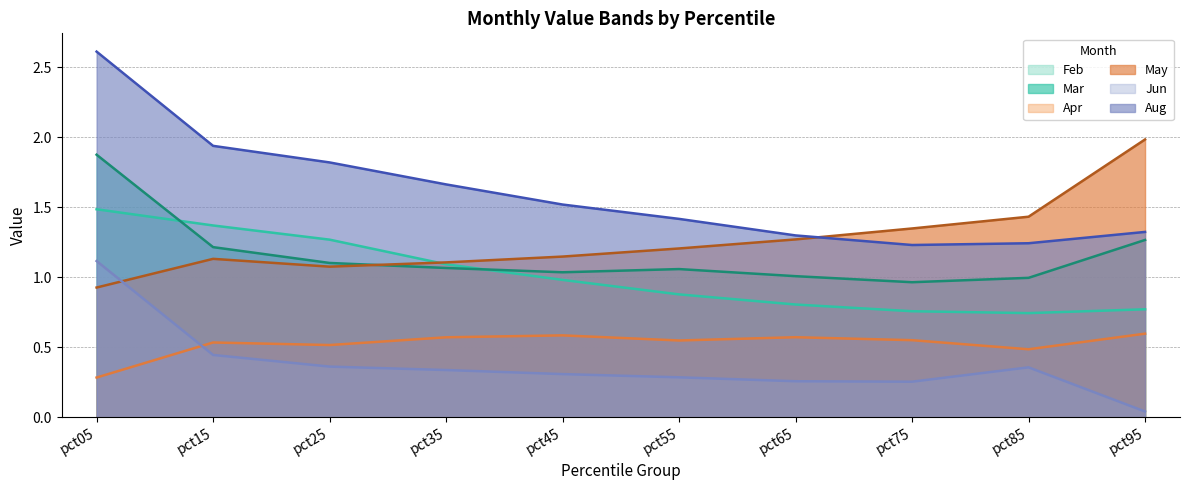

What is the average value of the Aug series?

1.6